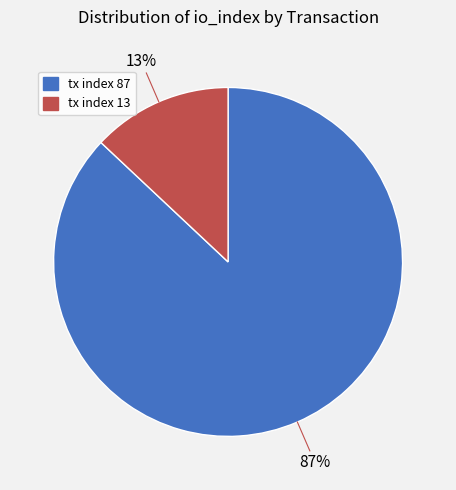

How many slices are in this pie chart?

2